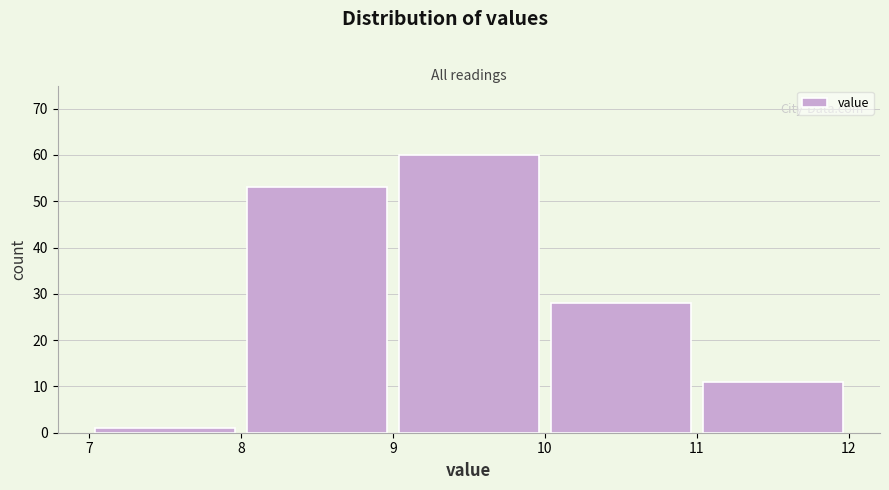

Reading left to right, transcribe this chart: for each bar, give the range it covers on the x-axis and its height. The values are not printed on the chart, so give them approximately, as read against the axis.

7 to 8: 1
8 to 9: 53
9 to 10: 60
10 to 11: 28
11 to 12: 11